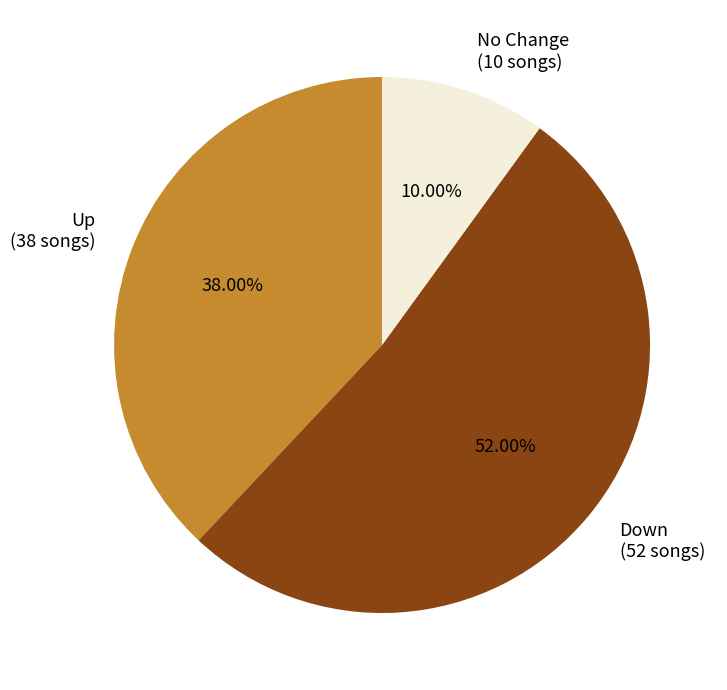

Is the sum of No Change (10 songs) and Down (52 songs) greater than half?

Yes